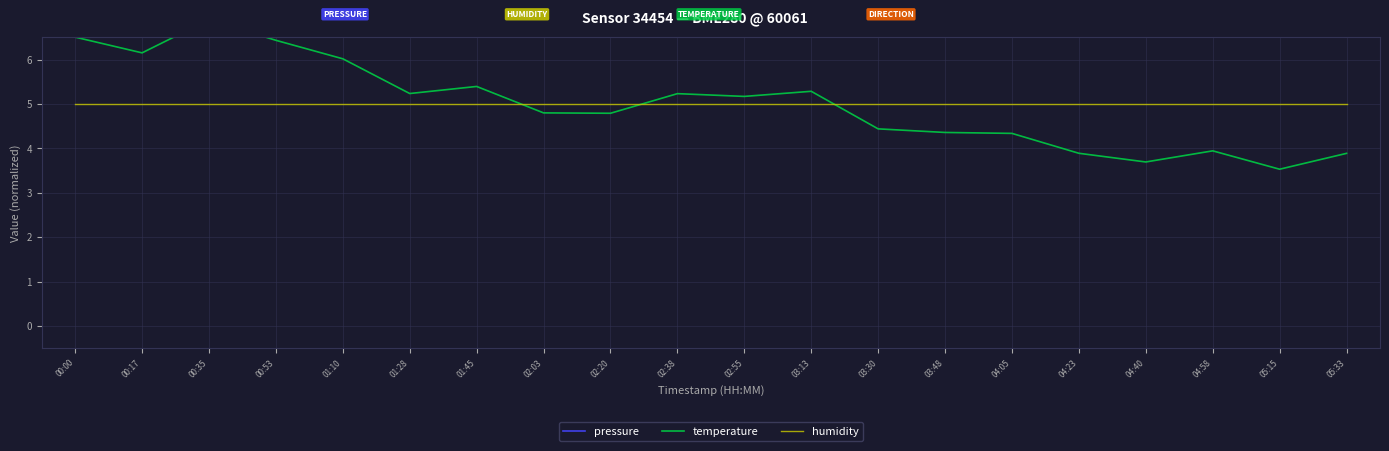

True or false: pressure has a value of 99.4 at 01:10.

True